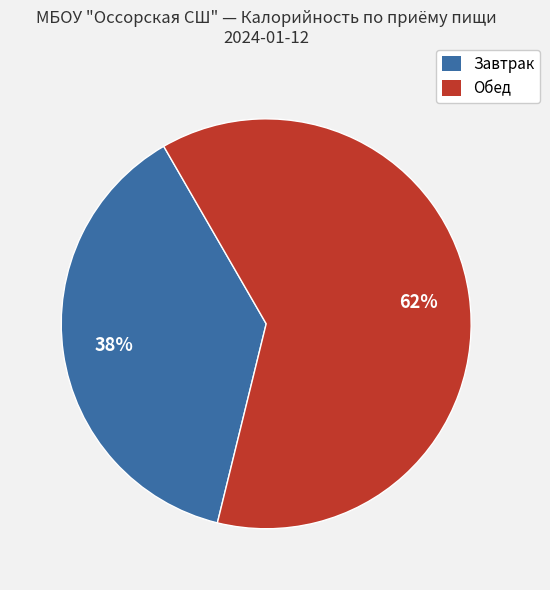

To the nearest percent, what is the difference between the Завтрак and Обед slice percentages?

24%